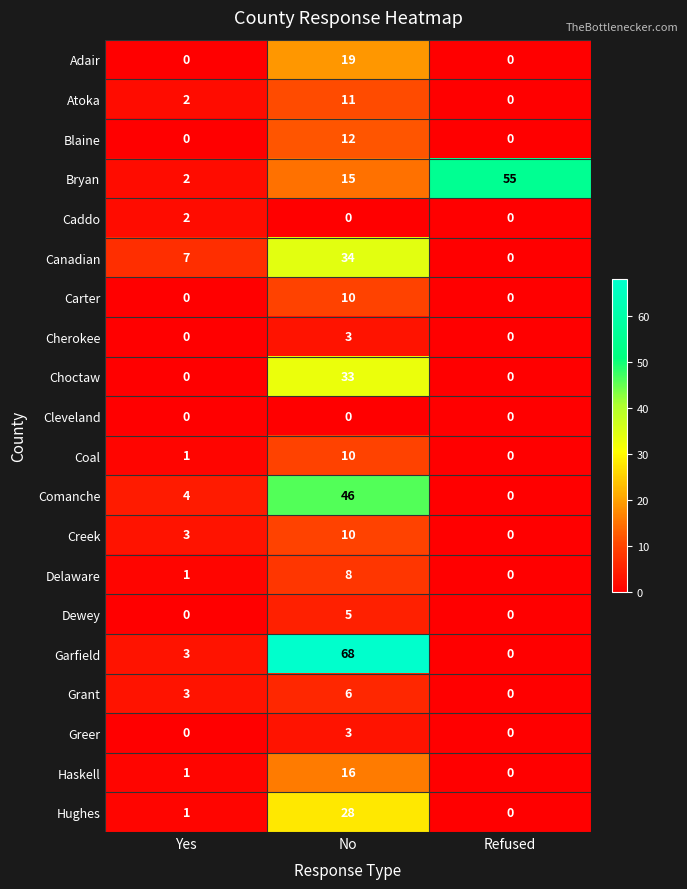

At how many categories does at least one series exceed 61?

1